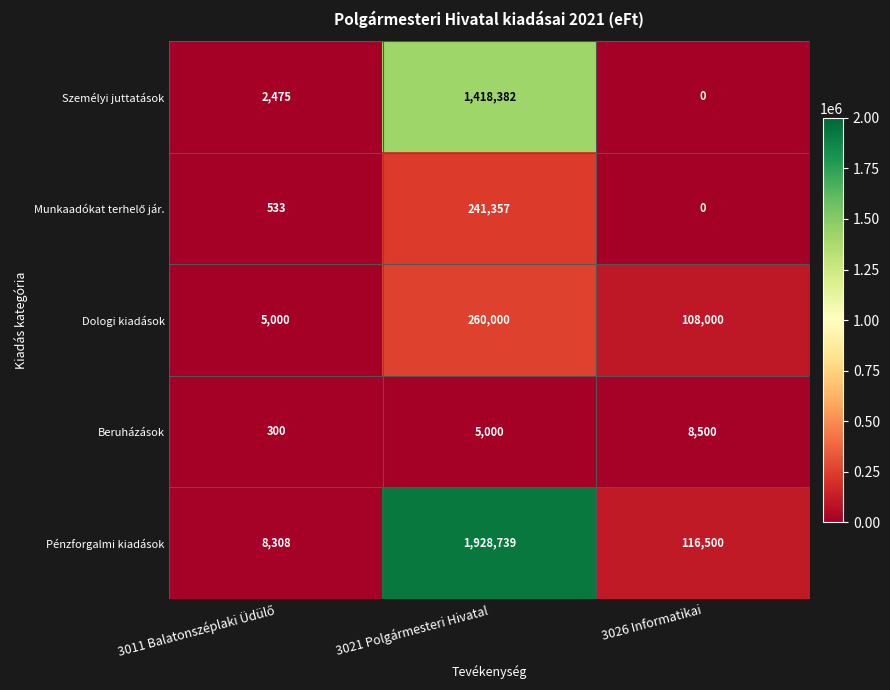

The Beruházások series shows 8500 at 3026 Informatikai. True or false?

True